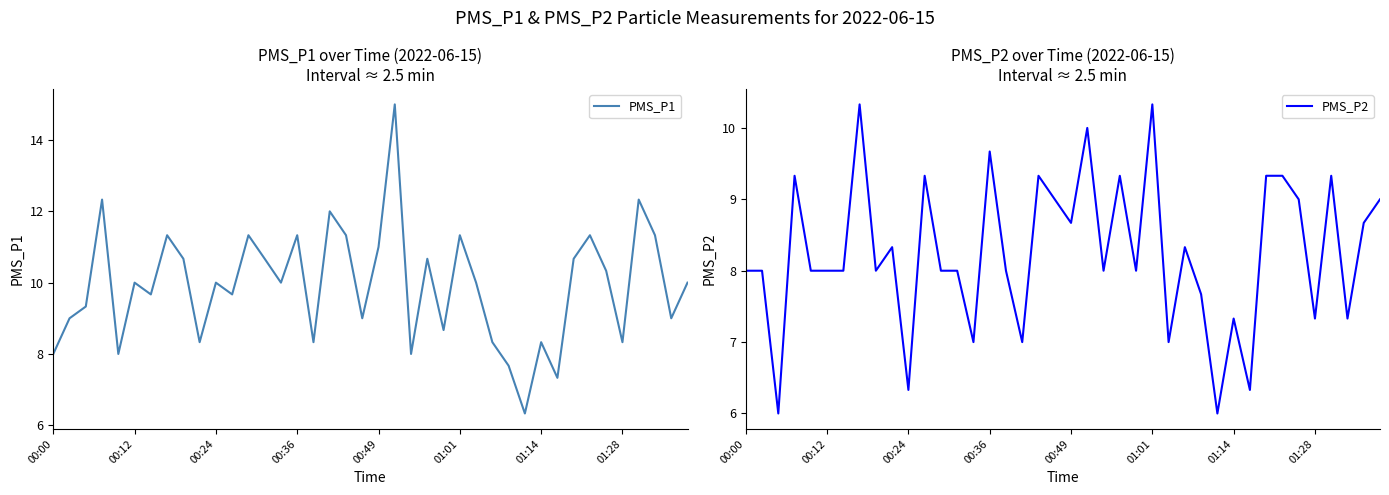

Reading left to right, what are all the values shown in this chart?

PMS_P1: 8.0	9.0	9.3	12.3	8.0	10.0	9.7	11.3	10.7	8.3	10.0	9.7	11.3	10.7	10.0	11.3	8.3	12.0	11.3	9.0	11.0	15.0	8.0	10.7	8.7	11.3	10.0	8.3	7.7	6.3	8.3	7.3	10.7	11.3	10.3	8.3	12.3	11.3	9.0	10.0
PMS_P2: 8.0	8.0	6.0	9.3	8.0	8.0	8.0	10.3	8.0	8.3	6.3	9.3	8.0	8.0	7.0	9.7	8.0	7.0	9.3	9.0	8.7	10.0	8.0	9.3	8.0	10.3	7.0	8.3	7.7	6.0	7.3	6.3	9.3	9.3	9.0	7.3	9.3	7.3	8.7	9.0